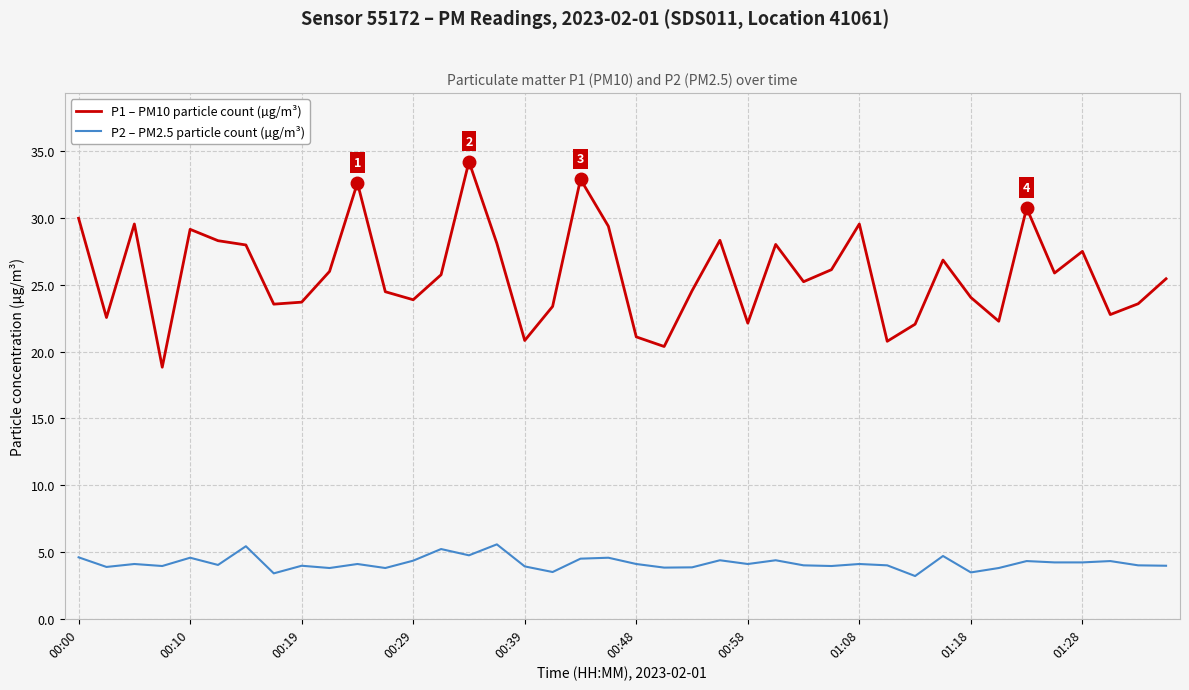

Rank the series by their average value, from lowest to highest.

P2 – PM2.5 particle count (µg/m³), P1 – PM10 particle count (µg/m³)